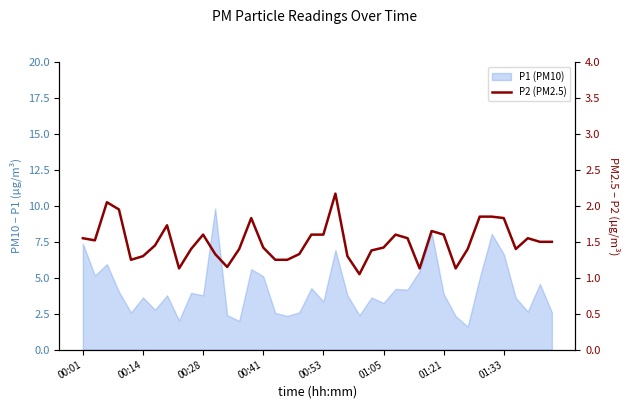

True or false: there are more than 1 points higher than both neighbors.

True